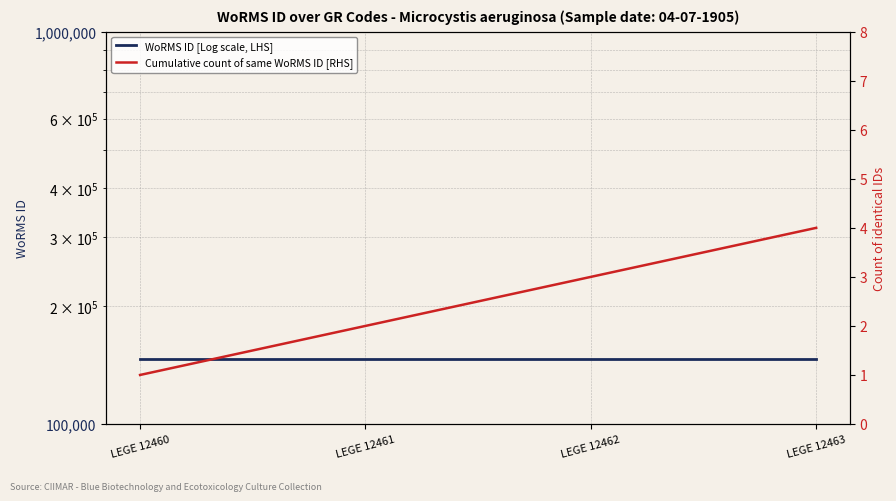

Rank the series by their average value, from lowest to highest.

Cumulative count of same WoRMS ID [RHS], WoRMS ID [Log scale, LHS]